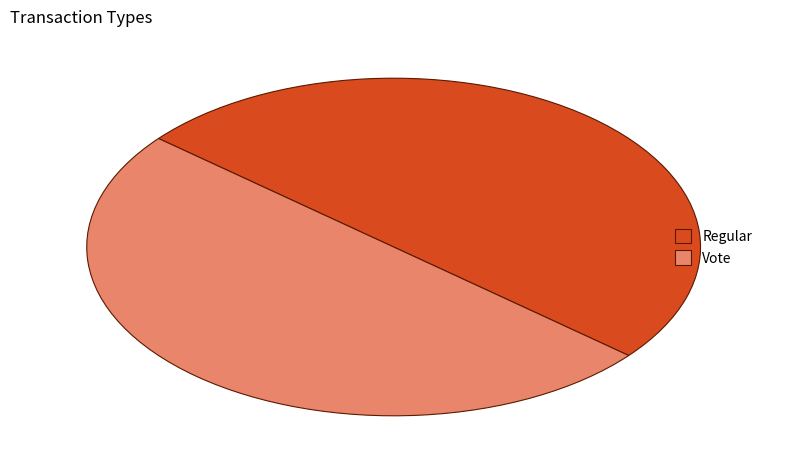

Approximately how many times larger is the value at Regular compared to Vote?

1.0